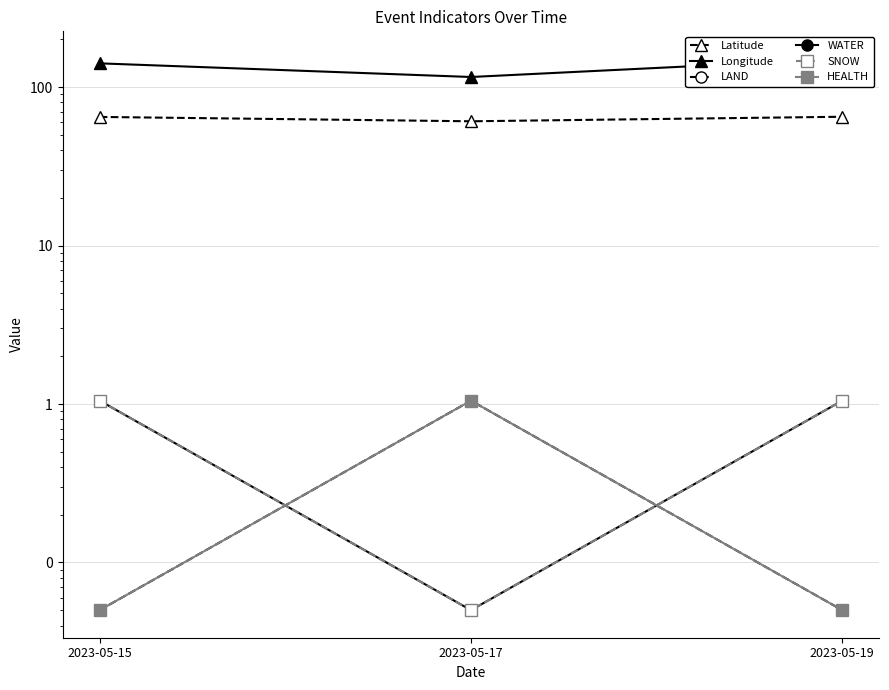

What is the spread (max minus min) of values at 2023-05-19?

150.6